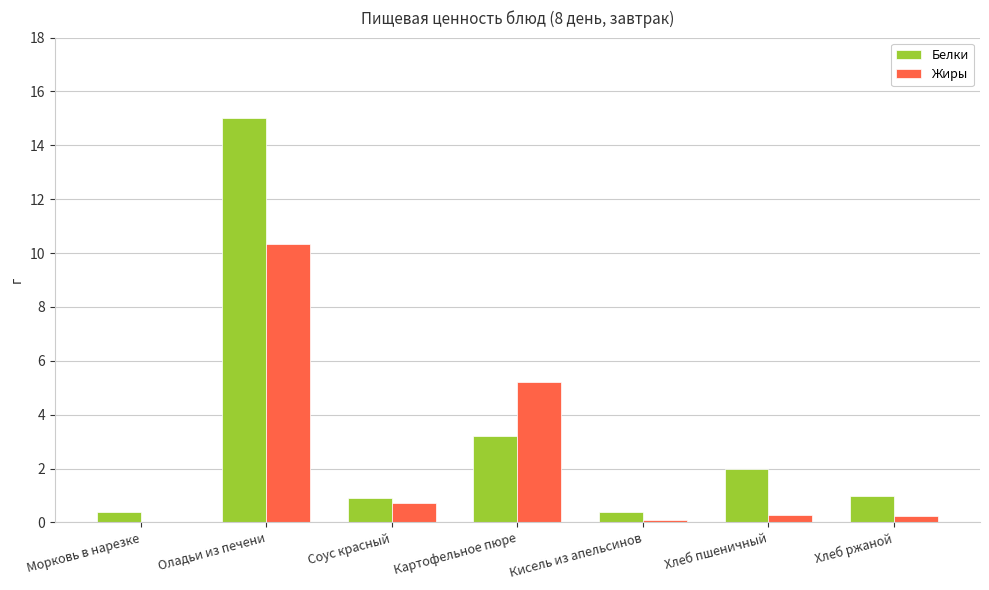

Is it true that Белки equals 0.4 at Морковь в нарезке?

True